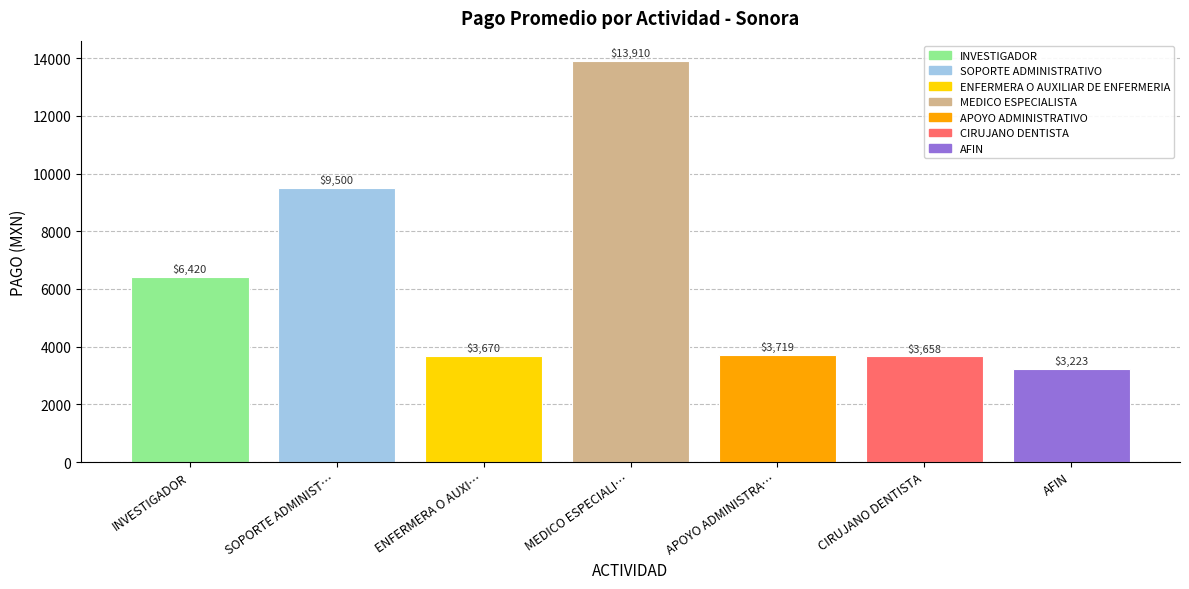

List the labels in order of value, largest first.

MEDICO ESPECIALI…, SOPORTE ADMINIST…, INVESTIGADOR, APOYO ADMINISTRA…, ENFERMERA O AUXI…, CIRUJANO DENTISTA, AFIN